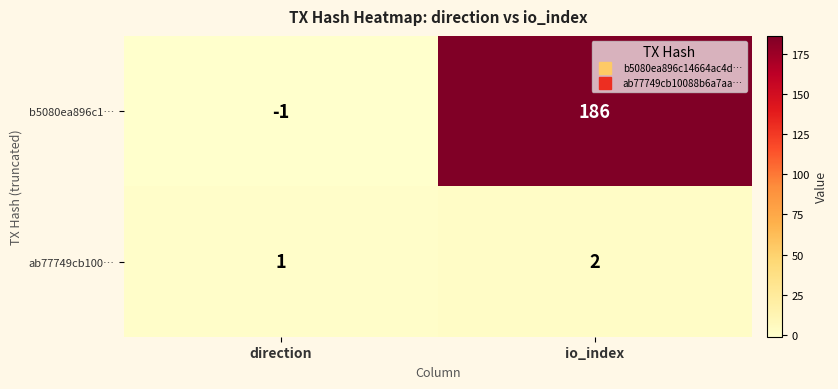

What is the smallest value displayed?

-1